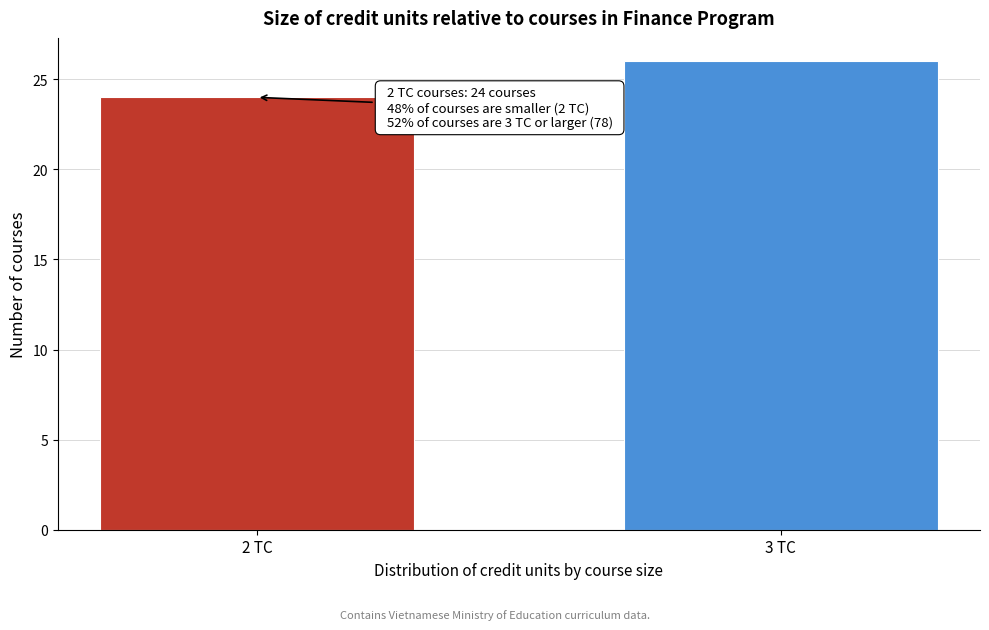

Reading left to right, list all the values displayed in this chart.

2 TC=24	3 TC=26